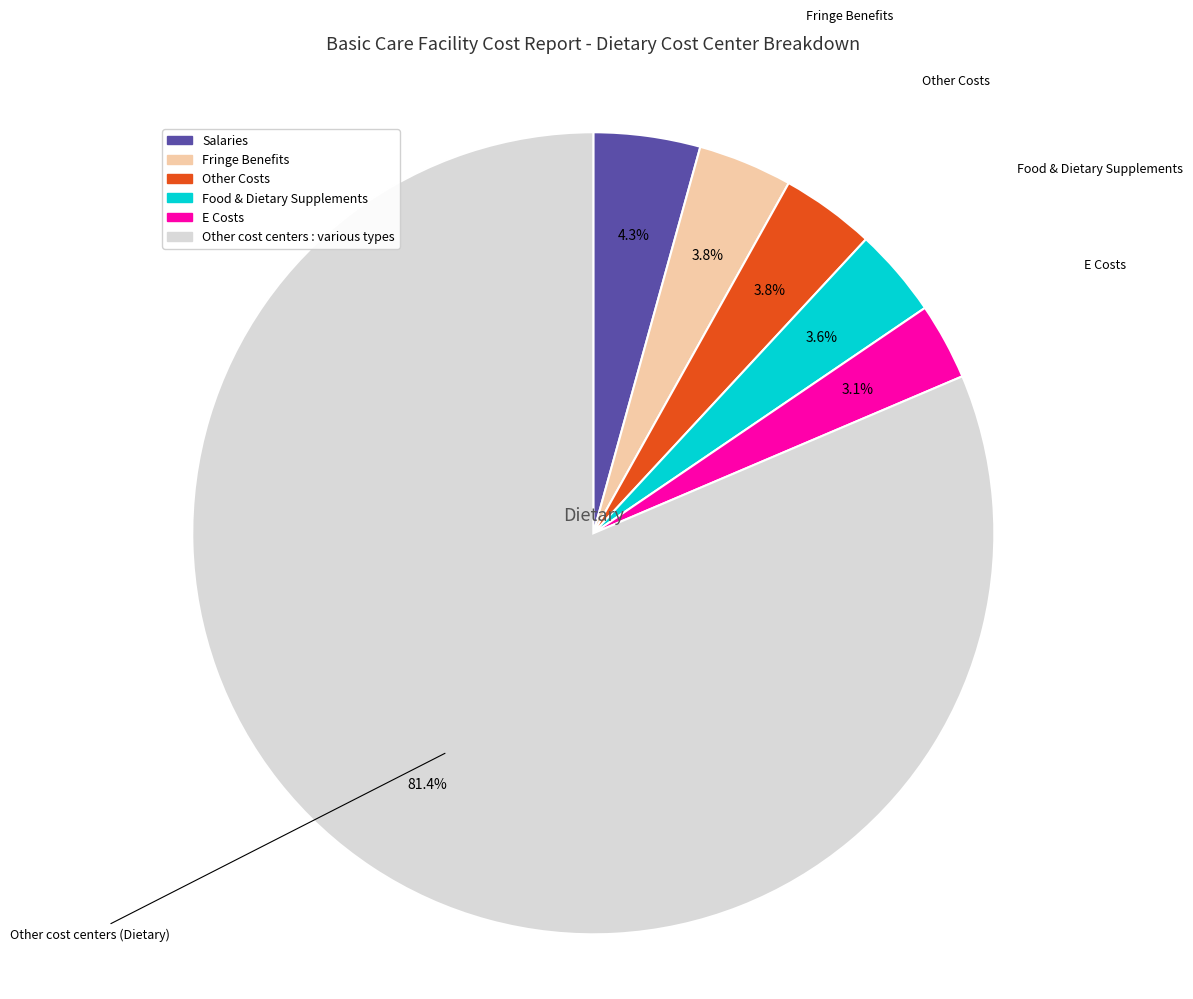

How many segments does this pie chart have?

6